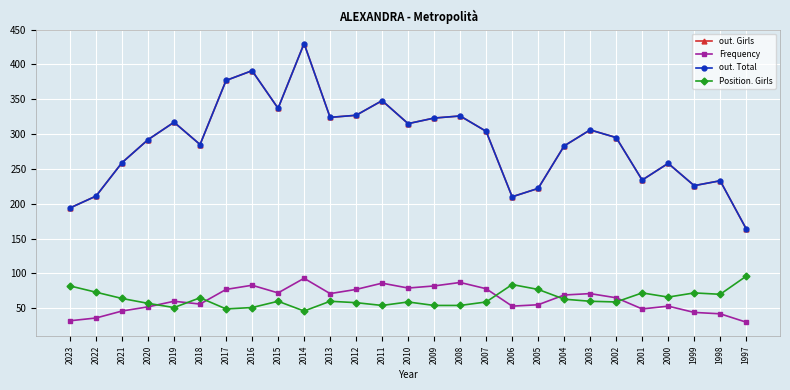

In Position. Girls, how many points are higher than both neighbors (excluding endpoints)?

7